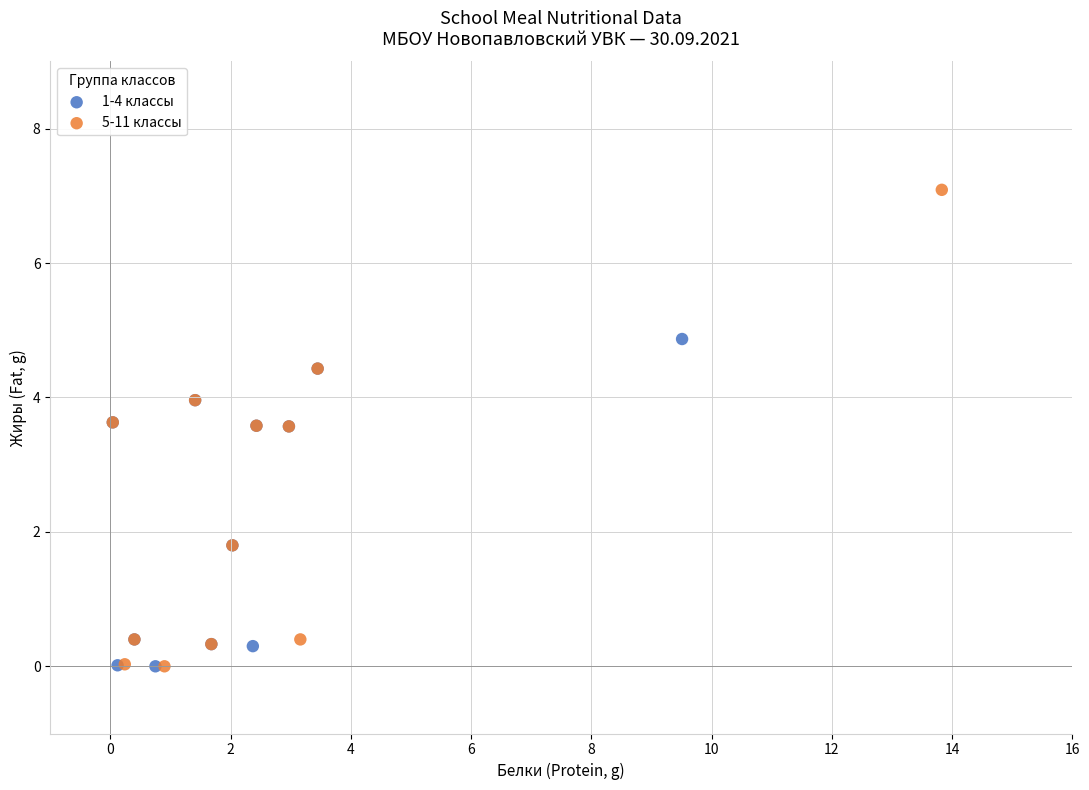

Which series has the largest Y range (max minus min)?

5-11 классы